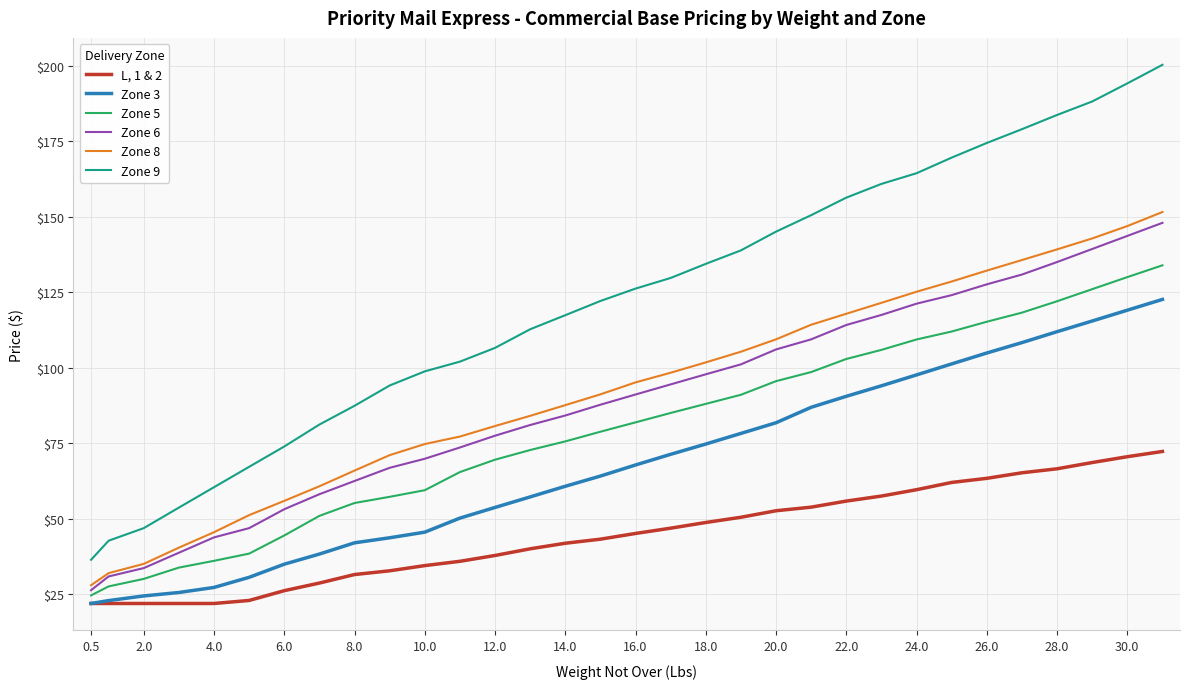

What is the minimum value shown in the chart?

22.0